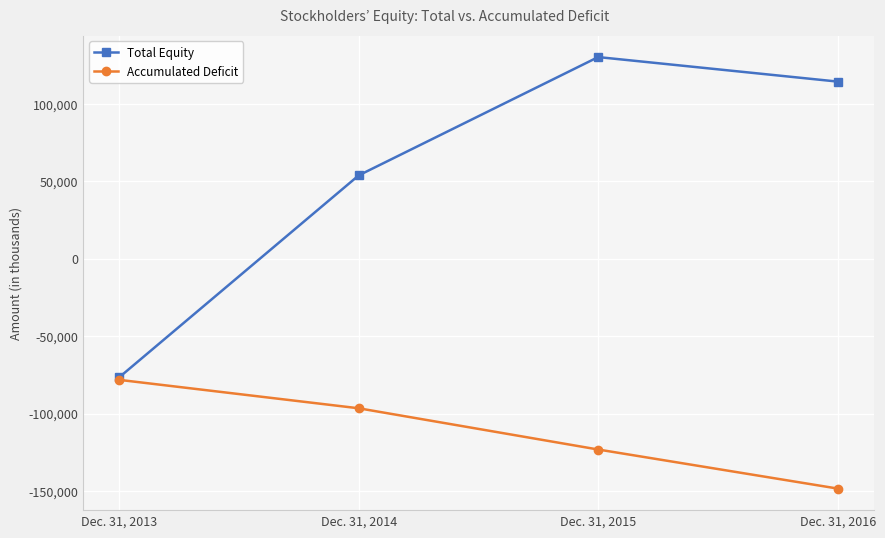

The value of Total Equity at Dec. 31, 2015 is 215244. True or false?

False